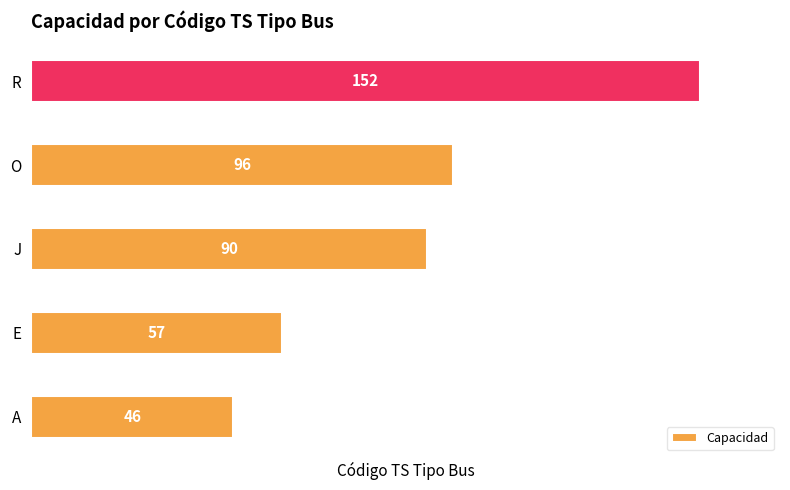

Reading top to bottom, list all the values displayed in this chart.

152	96	90	57	46